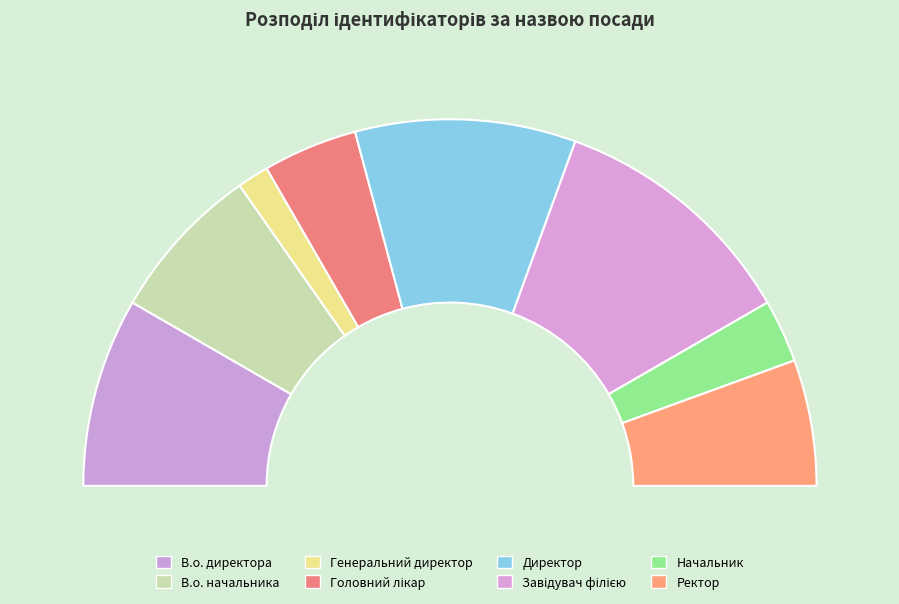

Which category has the smallest portion of the pie?

Генеральний директор